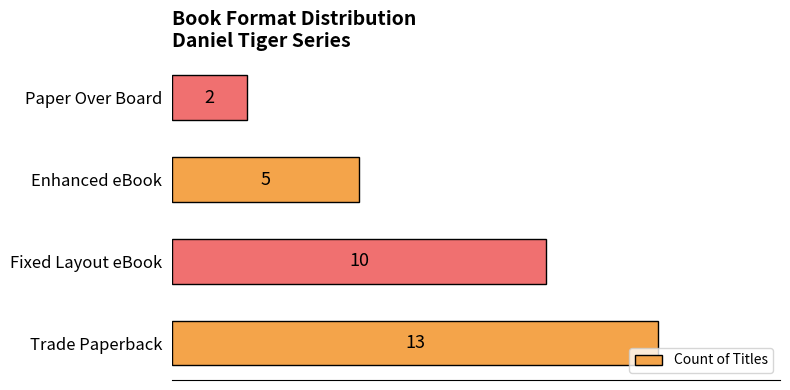

Rank the categories by value from lowest to highest.

Paper Over Board, Enhanced eBook, Fixed Layout eBook, Trade Paperback